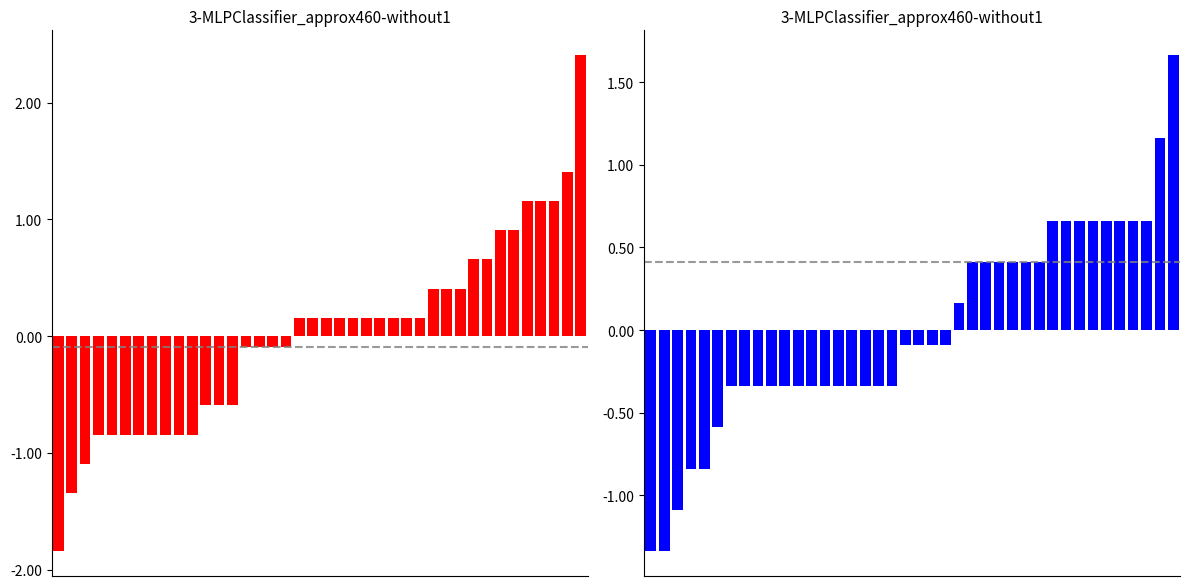

How many values in the PMS_P1 series exceed 0?

22